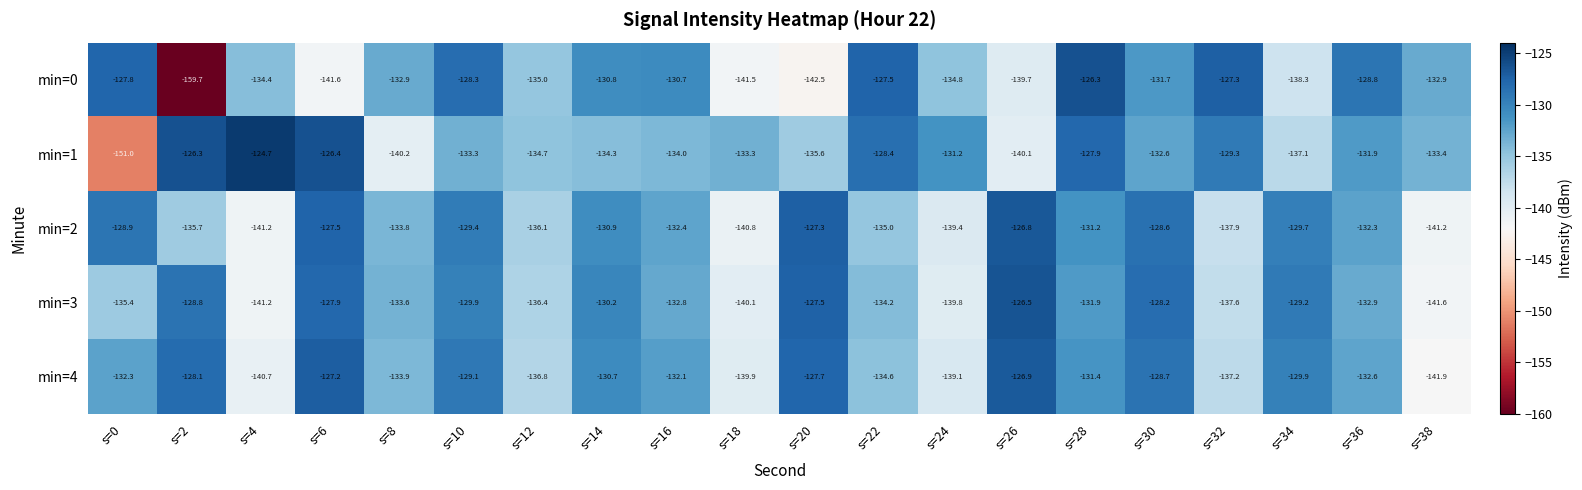

What is the minimum value for min=2?

-141.2